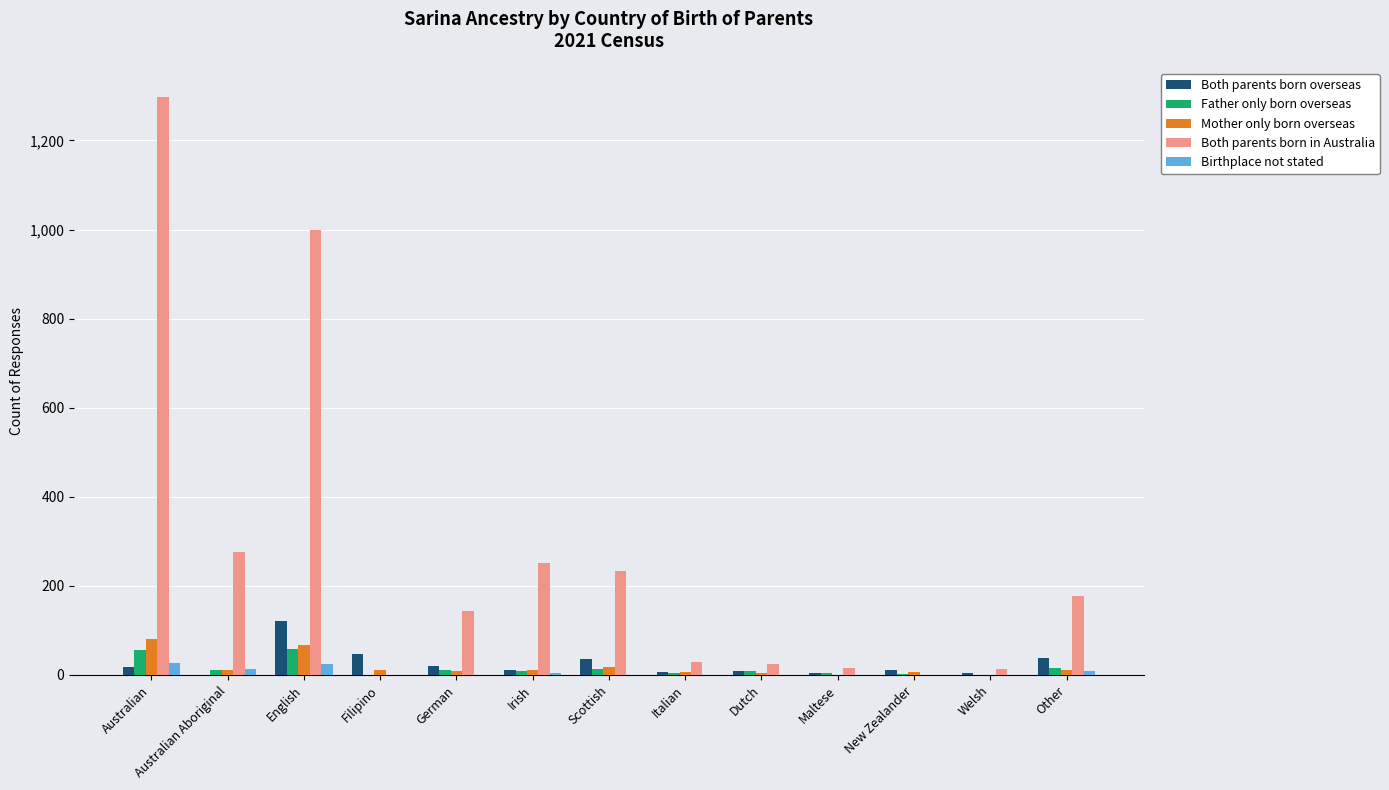

Between English and Filipino, which series saw the biggest shift?

Both parents born in Australia